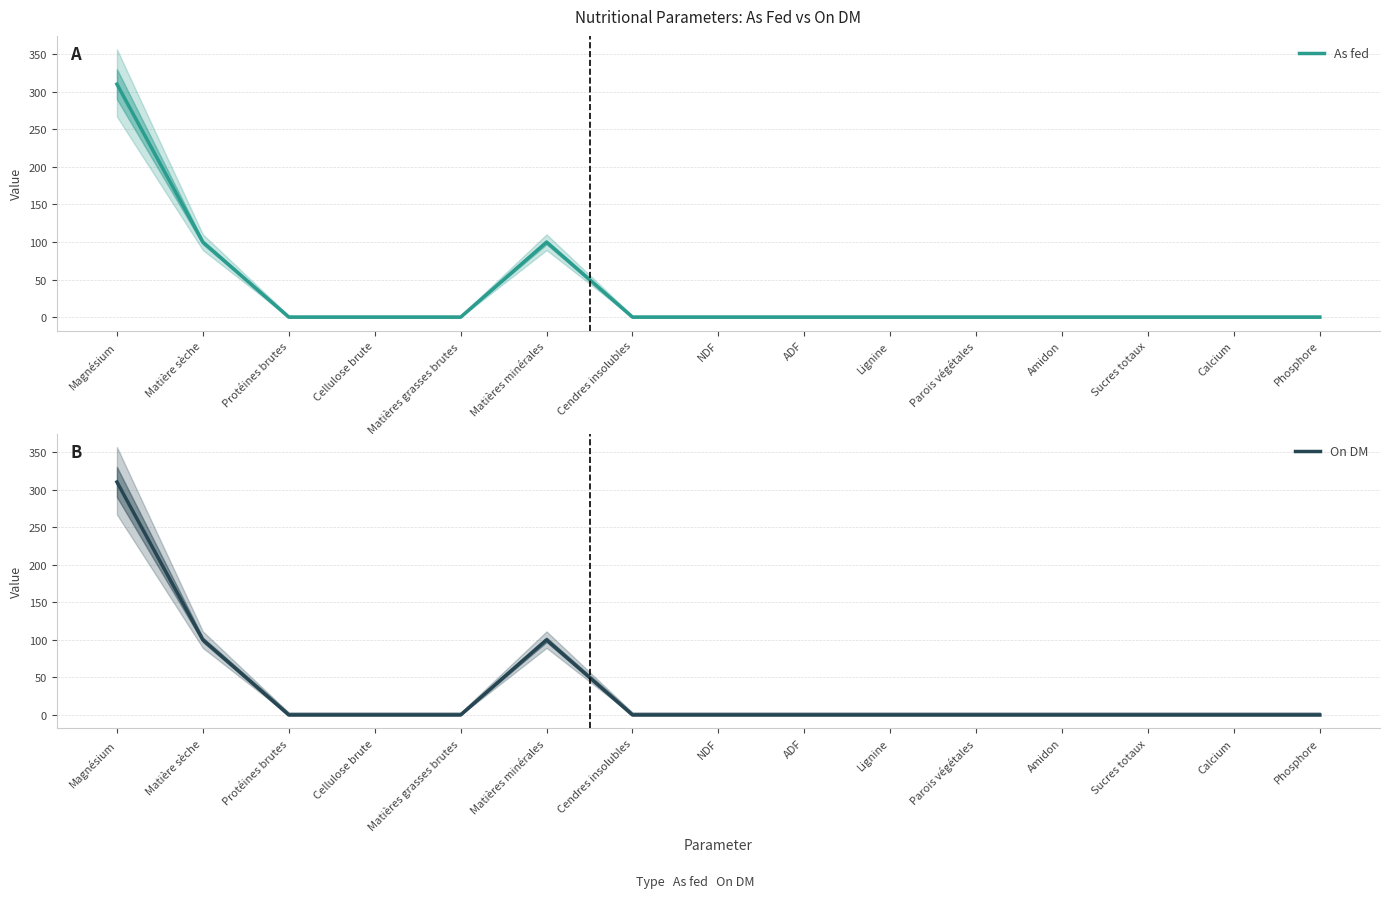

Between Parois végétales and Amidon, which series saw the biggest shift?

As fed